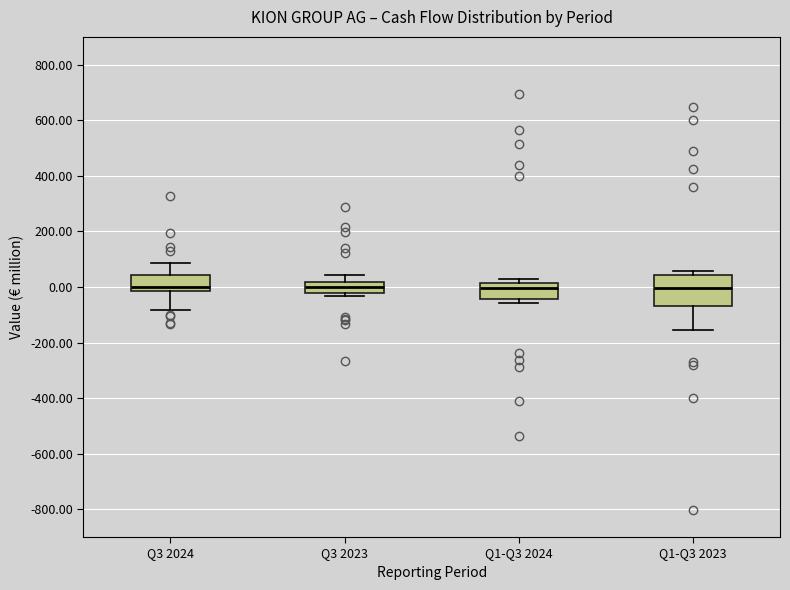

Where does the median line of the box for Q1-Q3 2023 sit on the y-axis? The values are not printed on the chart, so give them approximately, as read against the axis.

0